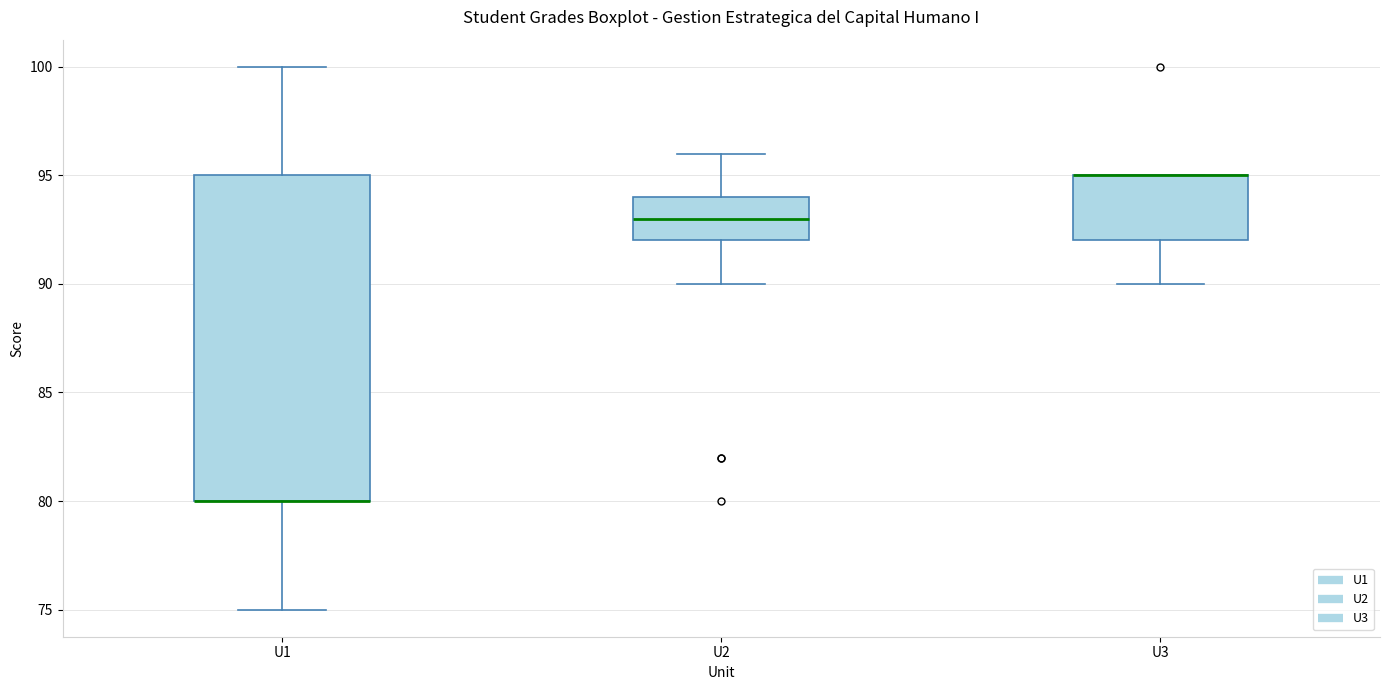

Which box is the tallest, from its lower edge to its upper edge?

U1